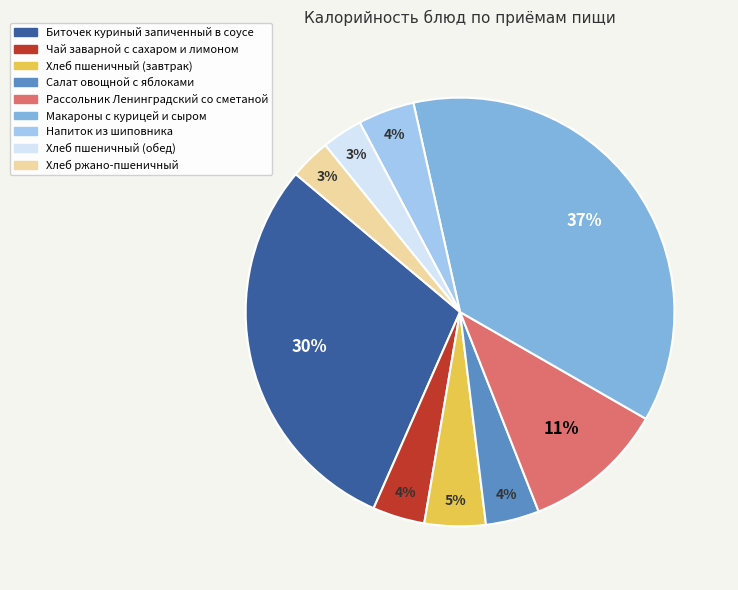

Is there a majority slice in this chart?

No